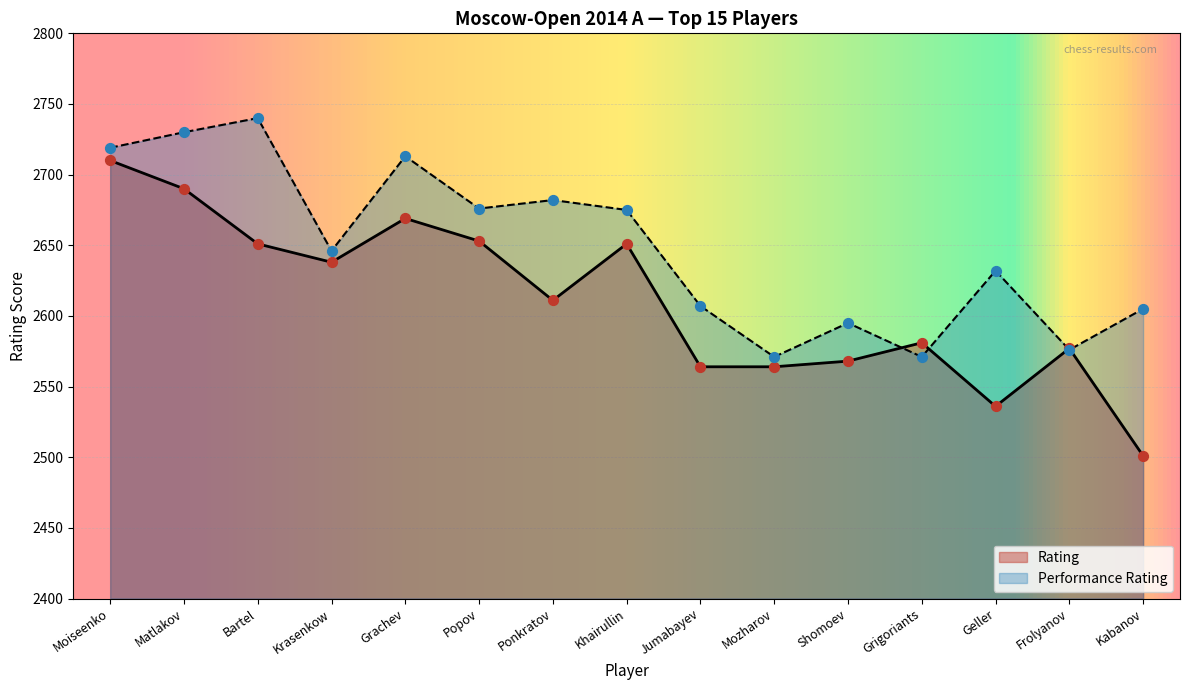

What are all the series names shown in the legend?

Rating, Performance Rating